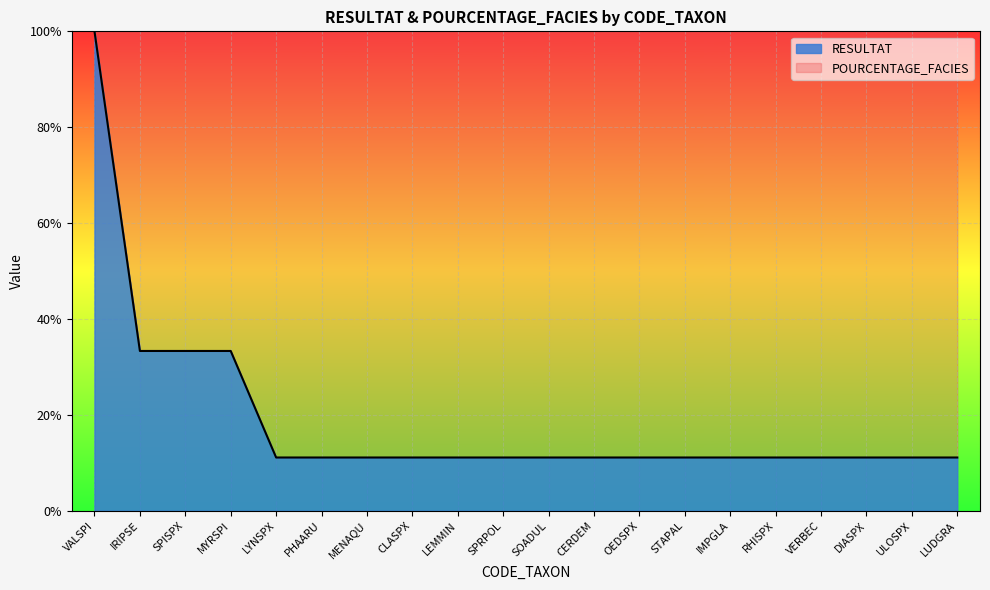

Is it true that the value at DIASPX is 0.1?

True